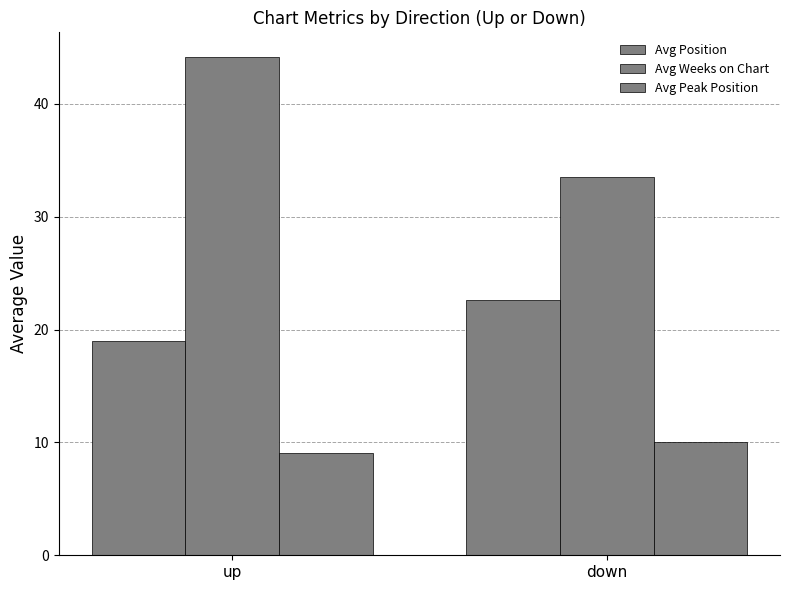

Does the chart contain any negative values?

No